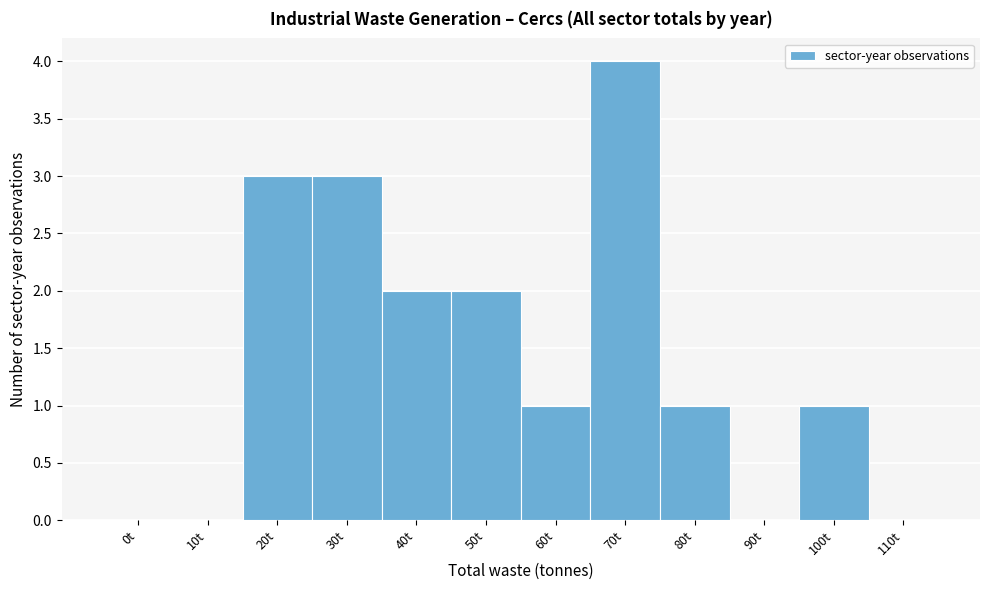

Reading left to right, list all the values displayed in this chart.

0t=0	10t=0	20t=3	30t=3	40t=2	50t=2	60t=1	70t=4	80t=1	90t=0	100t=1	110t=0